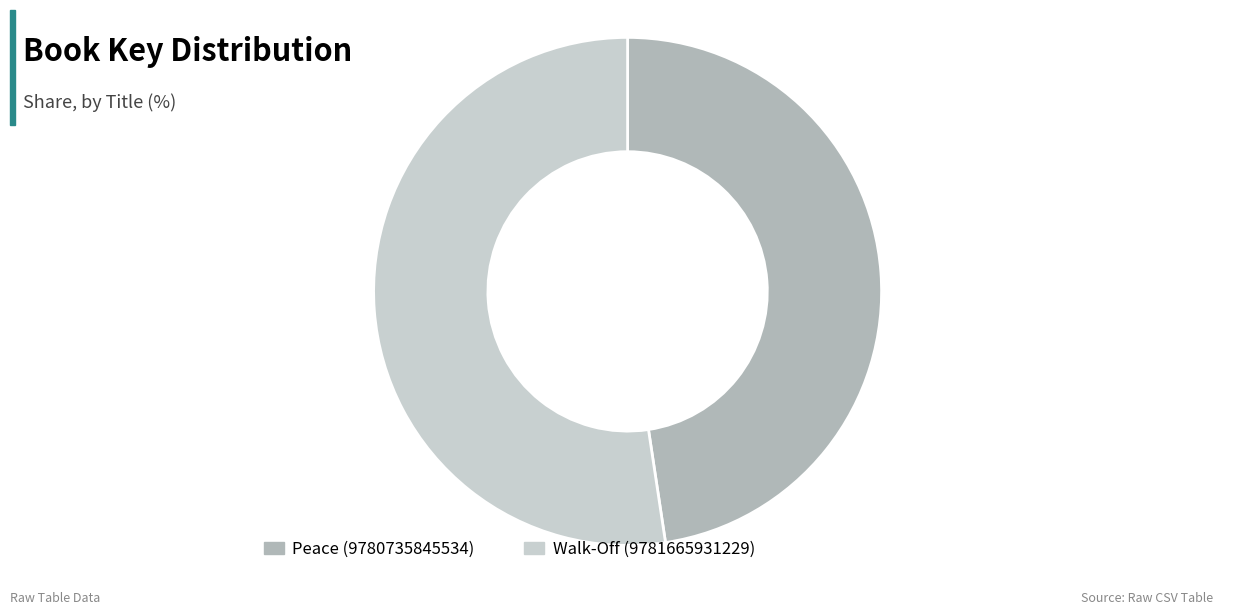

Combined, do Peace (9780735845534) and Walk-Off (9781665931229) account for over 50%?

Yes